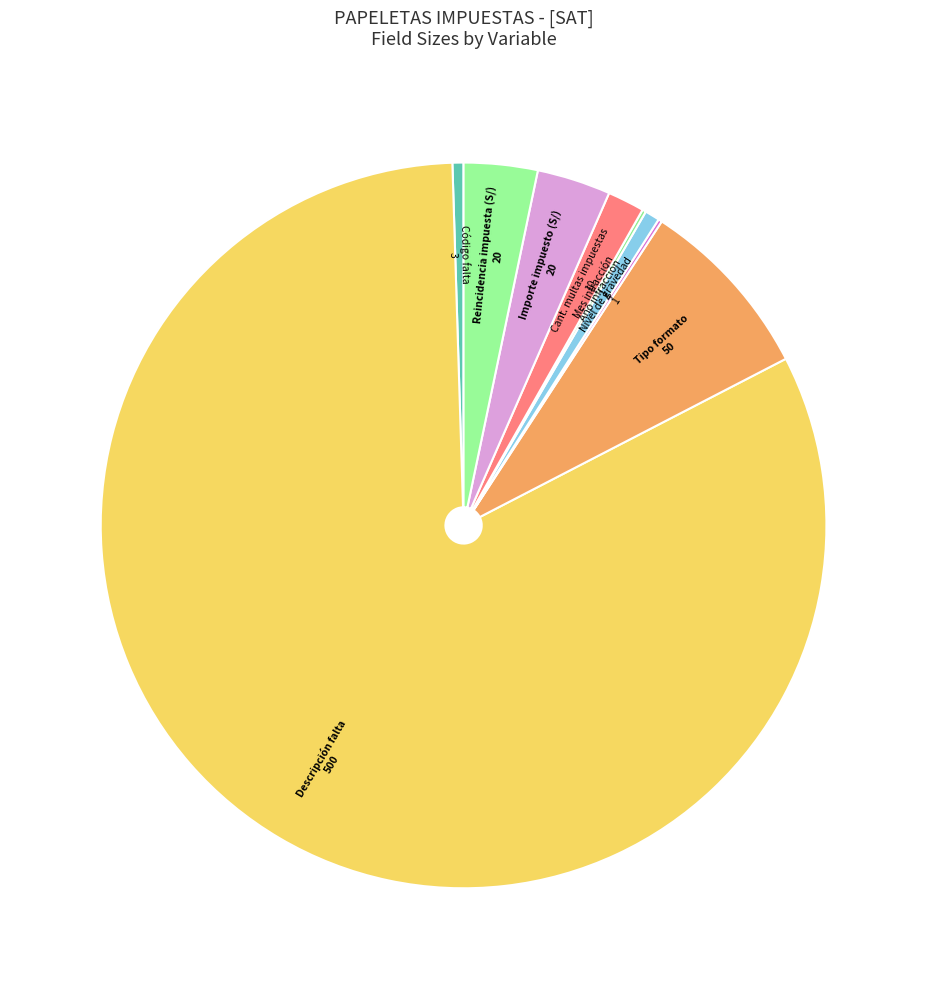

Does any single category account for the majority?

Yes